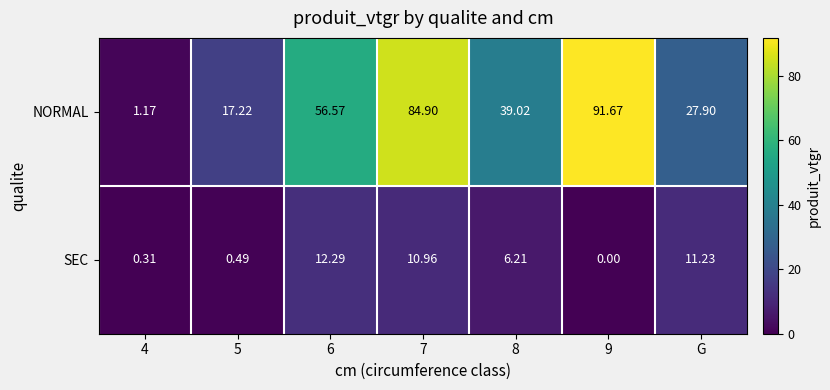

Rank the series at G from lowest to highest value.

SEC, NORMAL